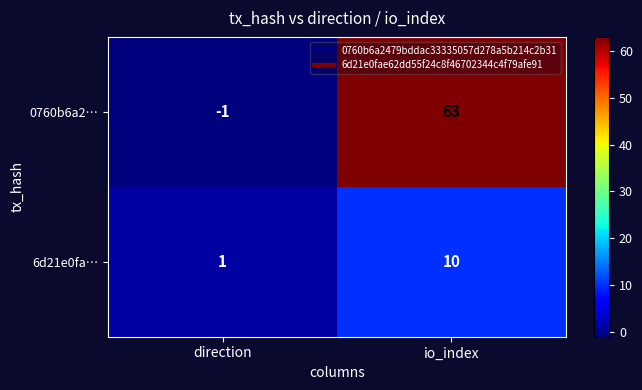

Rank the series at io_index from lowest to highest value.

6d21e0fa…, 0760b6a2…